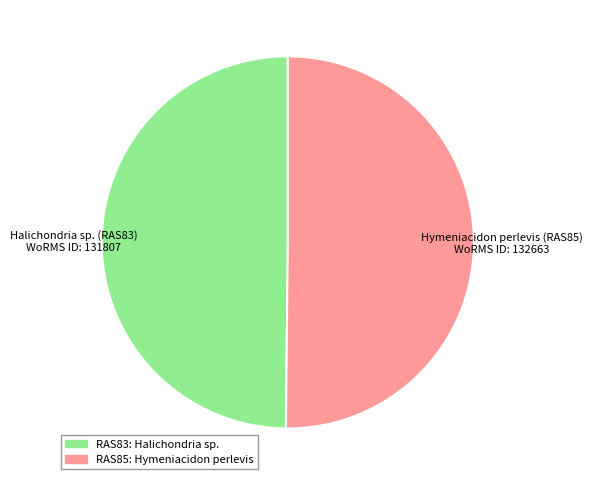

How many slices are in this pie chart?

2